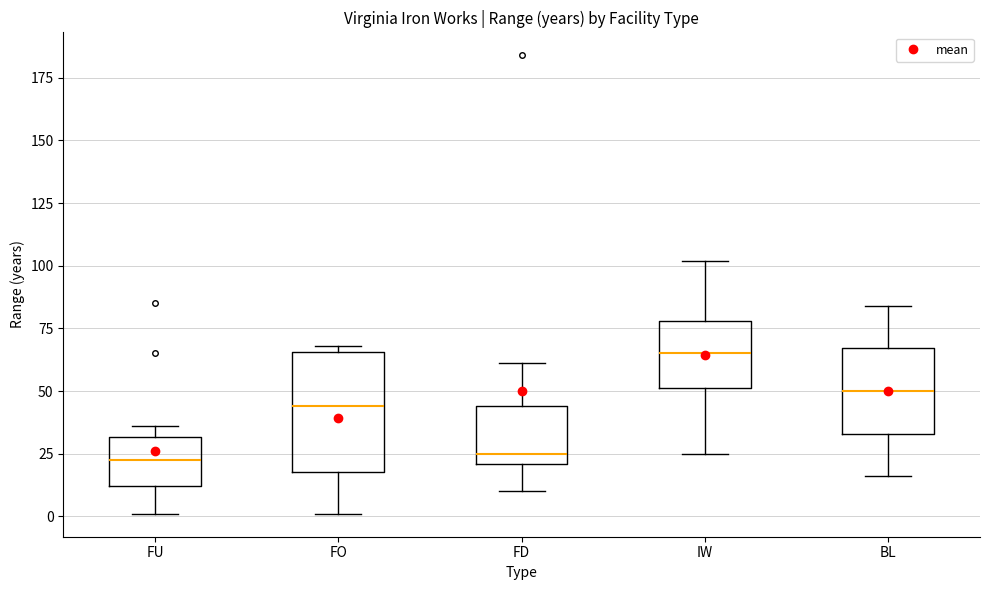

Where does the upper whisker of the box for FD end on the y-axis? The values are not printed on the chart, so give them approximately, as read against the axis.

60